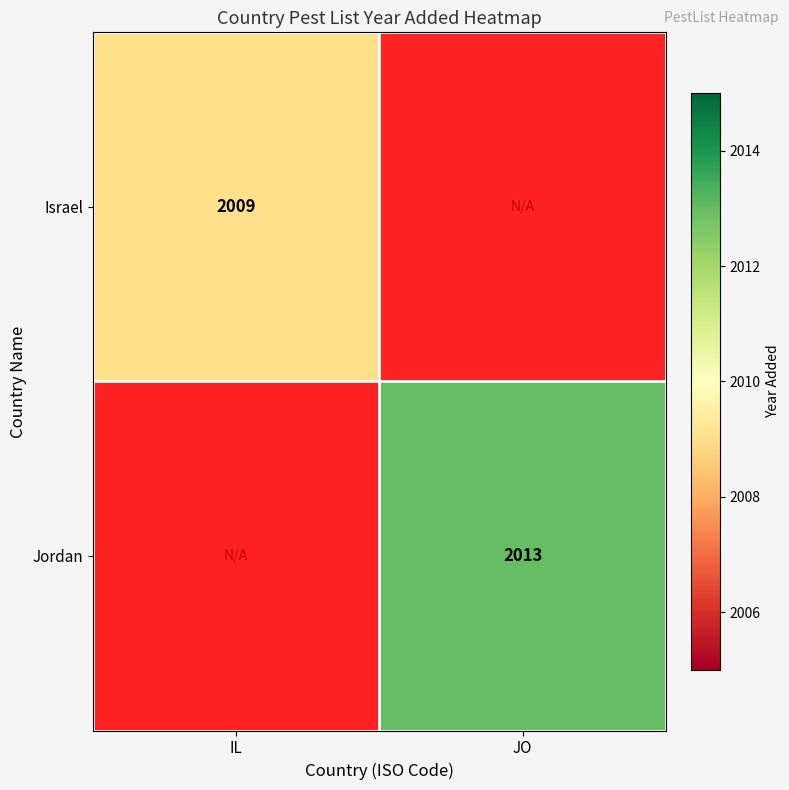

Is it true that Israel equals 3178 at IL?

False